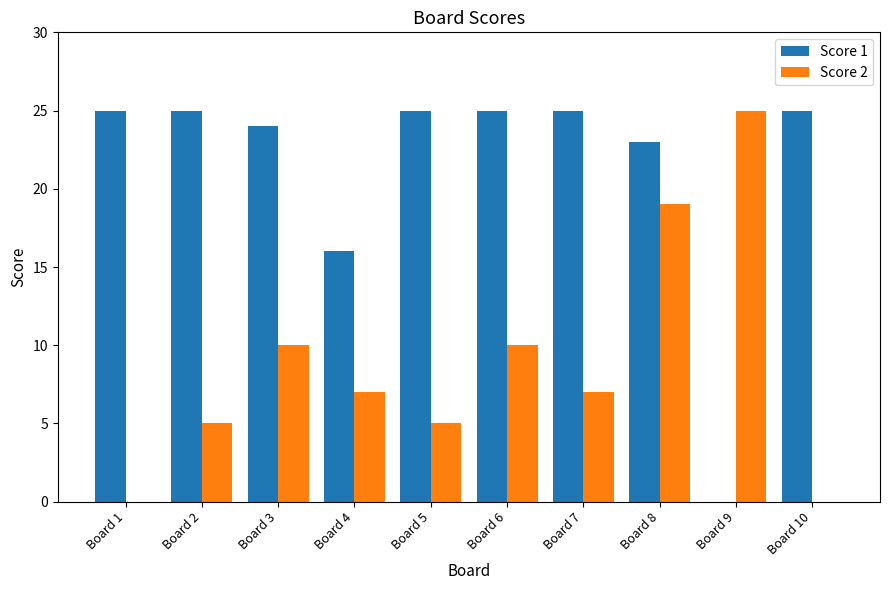

What are all the series names shown in the legend?

Score 1, Score 2